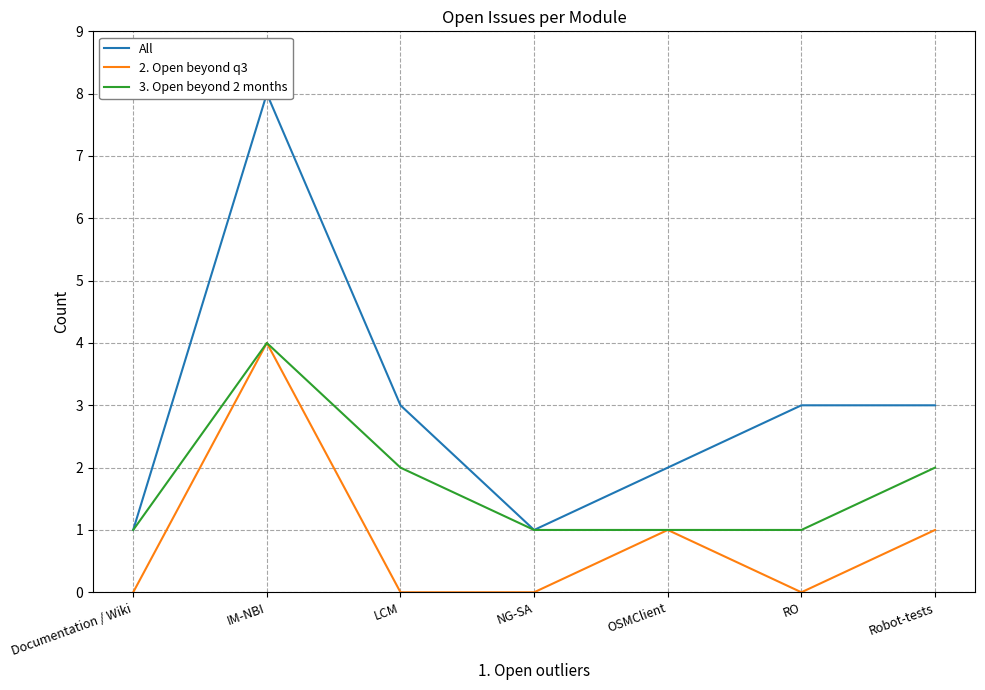

Where is the first local maximum for All?

IM-NBI